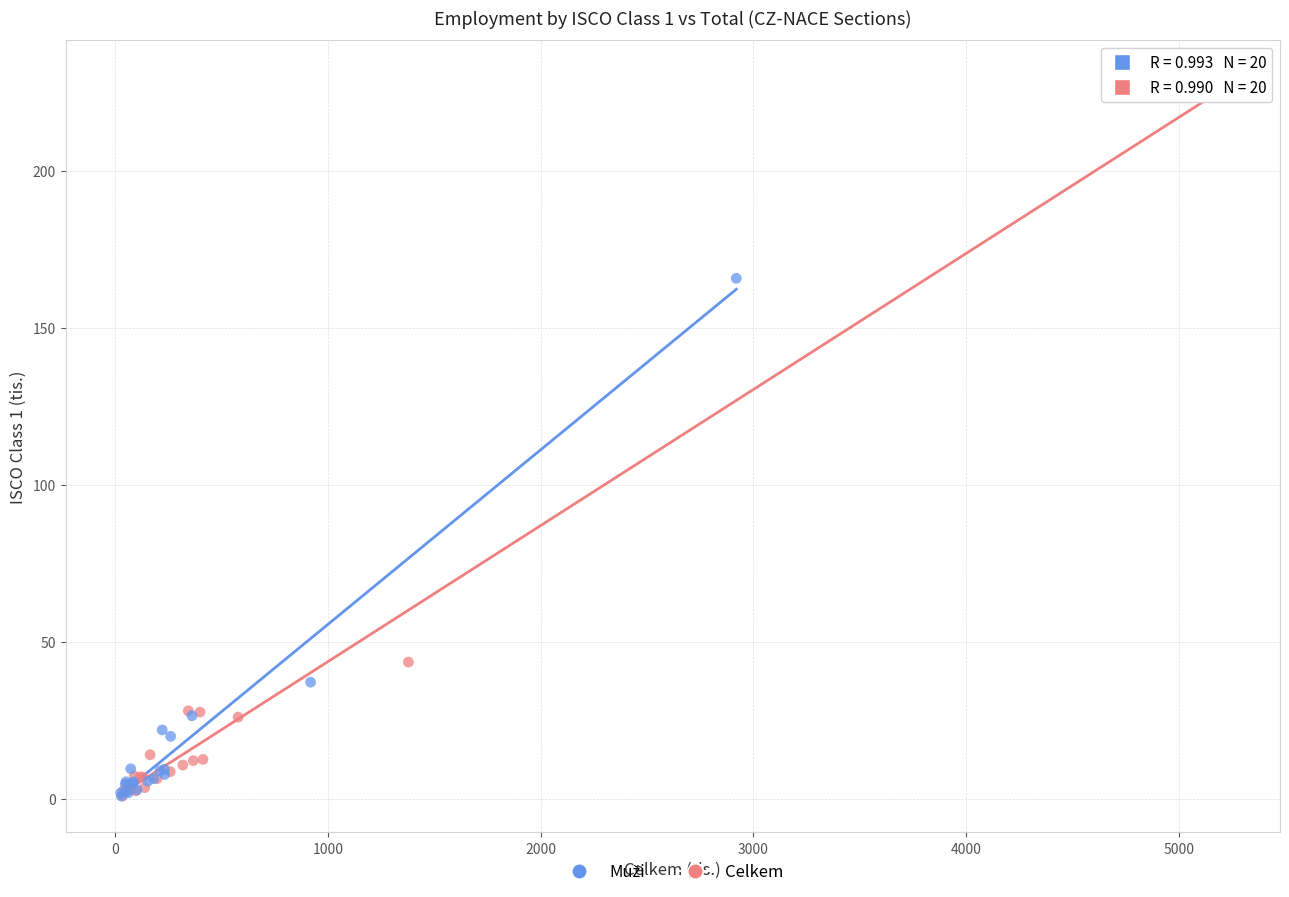

Which series contains the highest Y value?

Celkem